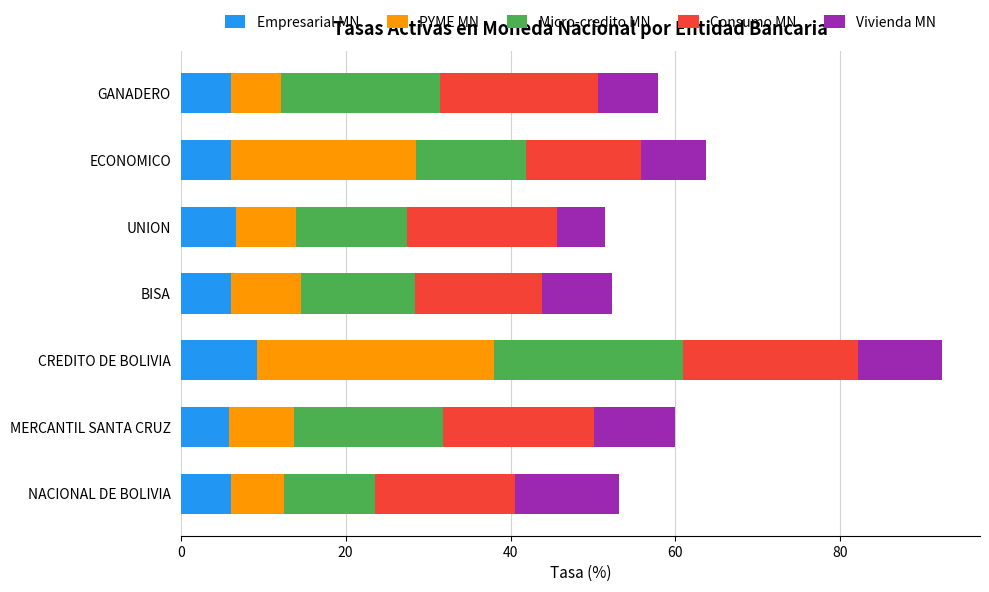

At which category is the sum across all series the highest?

CREDITO DE BOLIVIA